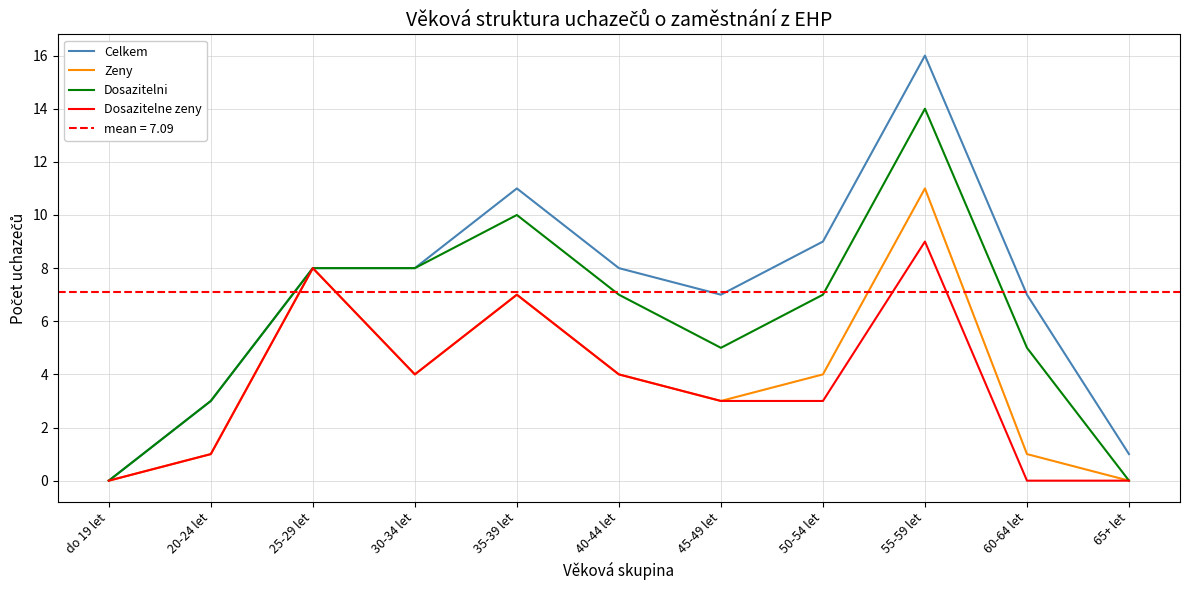

True or false: Zeny has more than 0 interior local peaks.

True